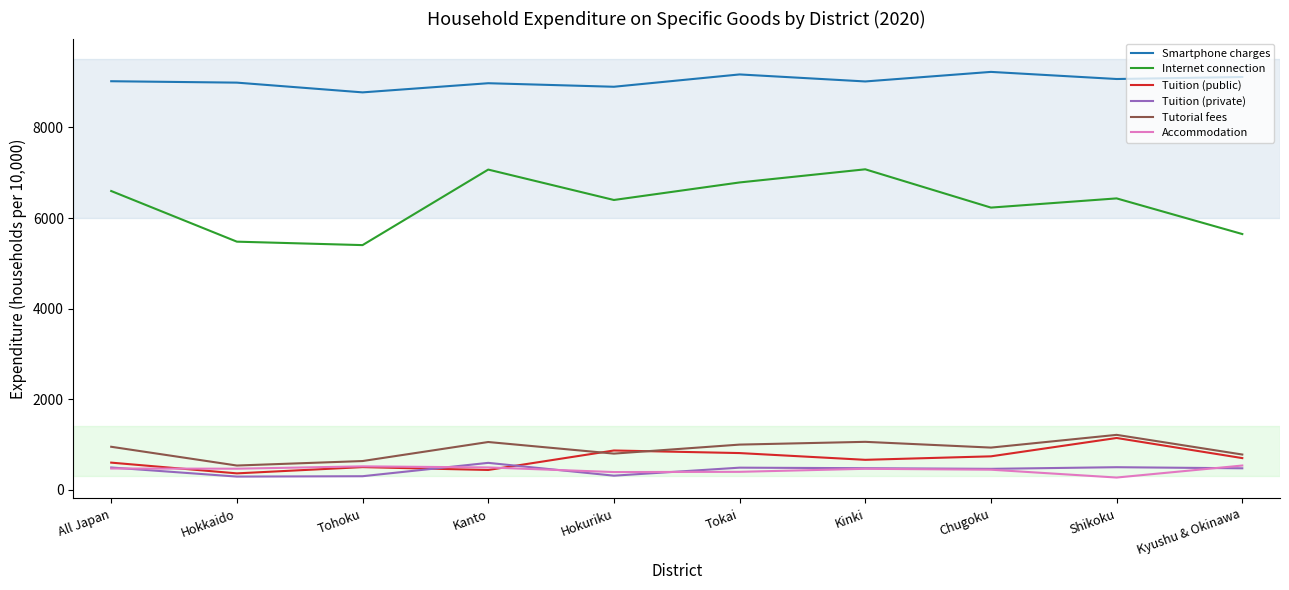

True or false: Internet connection and Tutorial fees cross at least once.

False